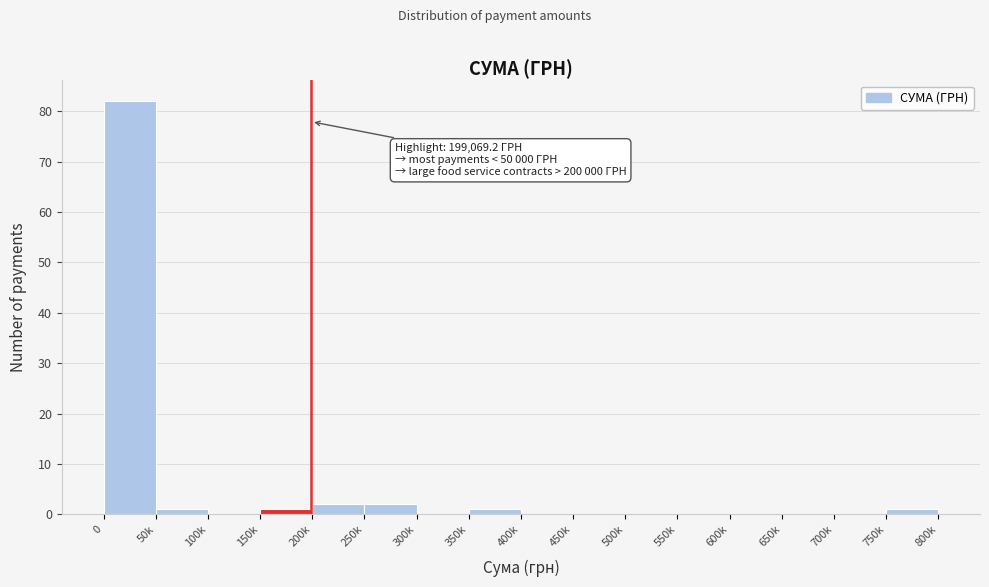

Reading left to right, what are all the values shown in this chart?

0=82	50k=1	100k=0	150k=1	200k=2	250k=2	300k=0	350k=1	400k=0	450k=0	500k=0	550k=0	600k=0	650k=0	700k=0	750k=1